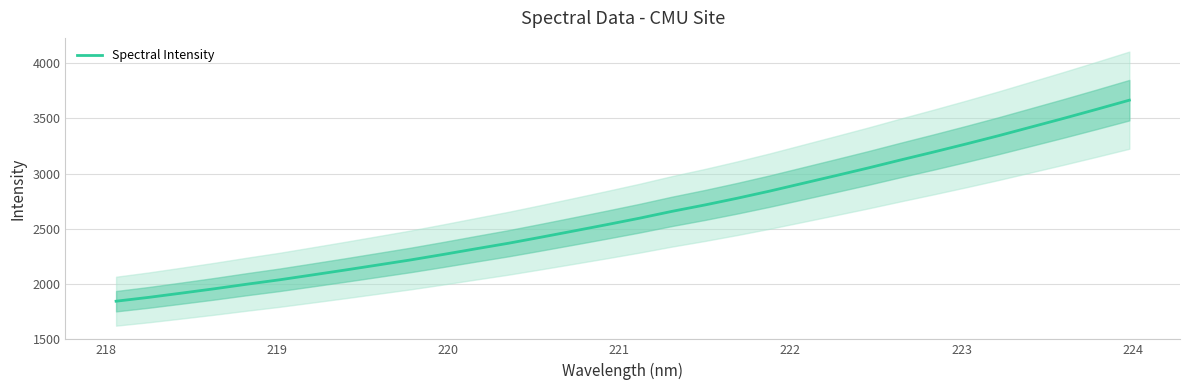

True or false: the data shows 3193.0 at 224.

False